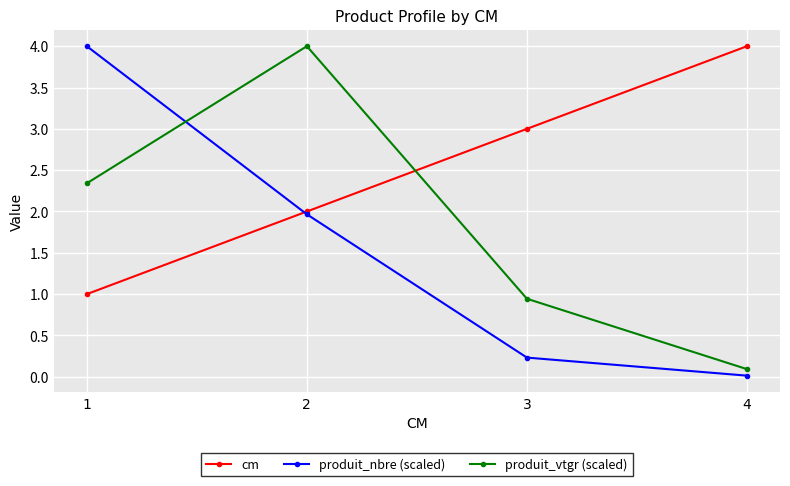

True or false: produit_nbre (scaled) has more than 0 points higher than both neighbors.

False